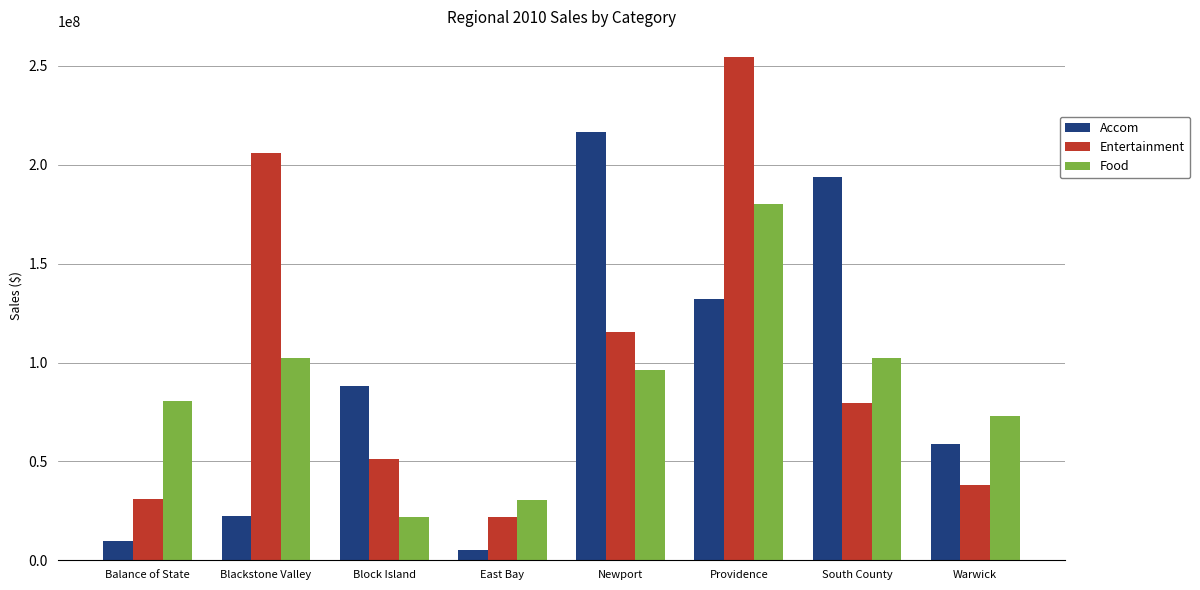

What are all the series names shown in the legend?

Accom, Entertainment, Food